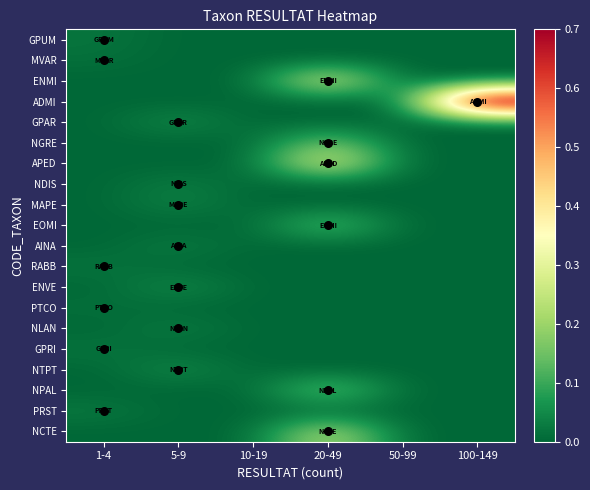

Between 5-9 and 1-4, which is larger?

1-4